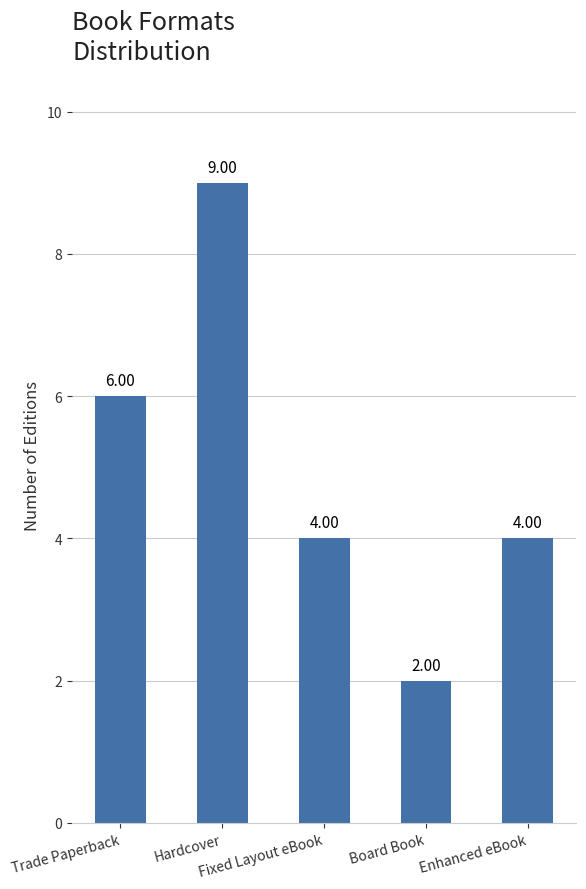

Where does the data first go above 4?

Trade Paperback